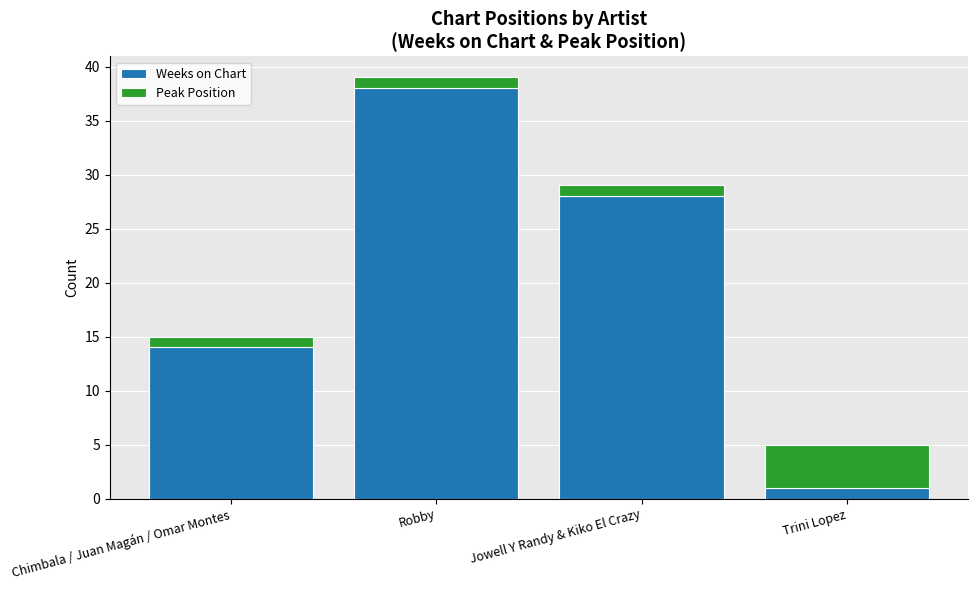

What is the maximum value for Weeks on Chart?

38